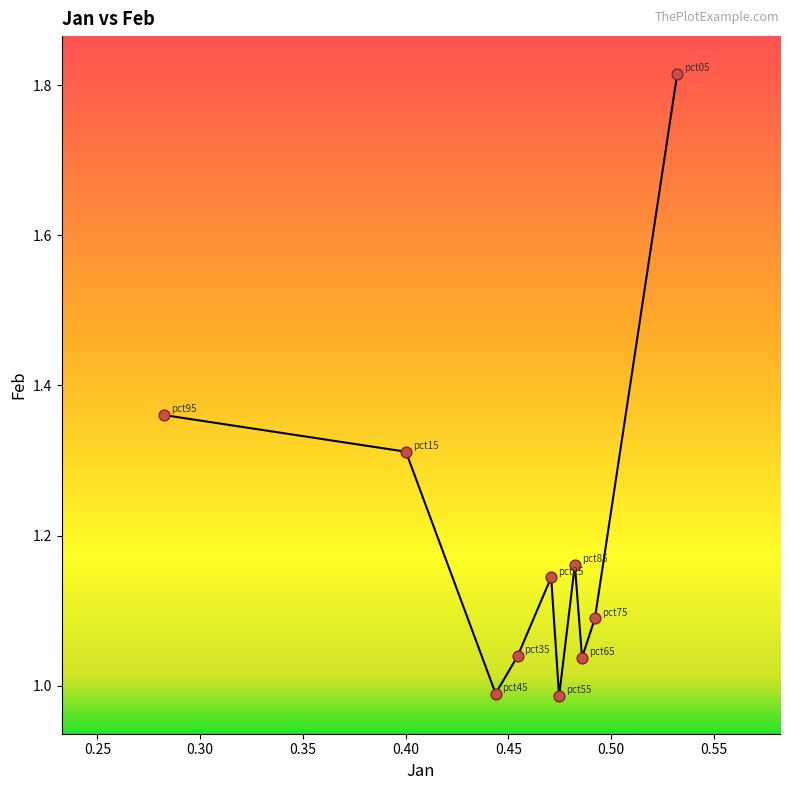

What is the range of Y values (max minus min)?

0.8